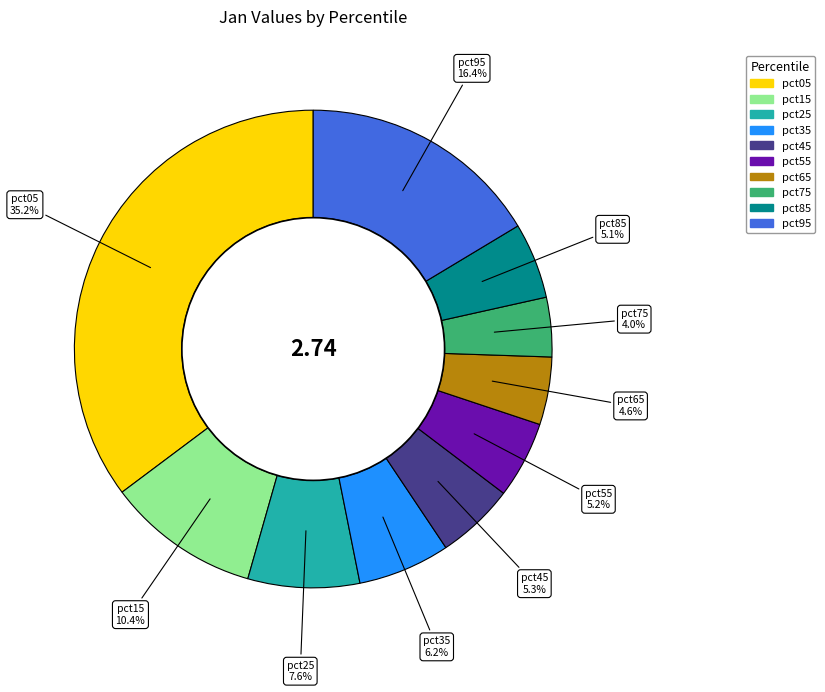

What percentage is NOT represented by pct05?

64.8%